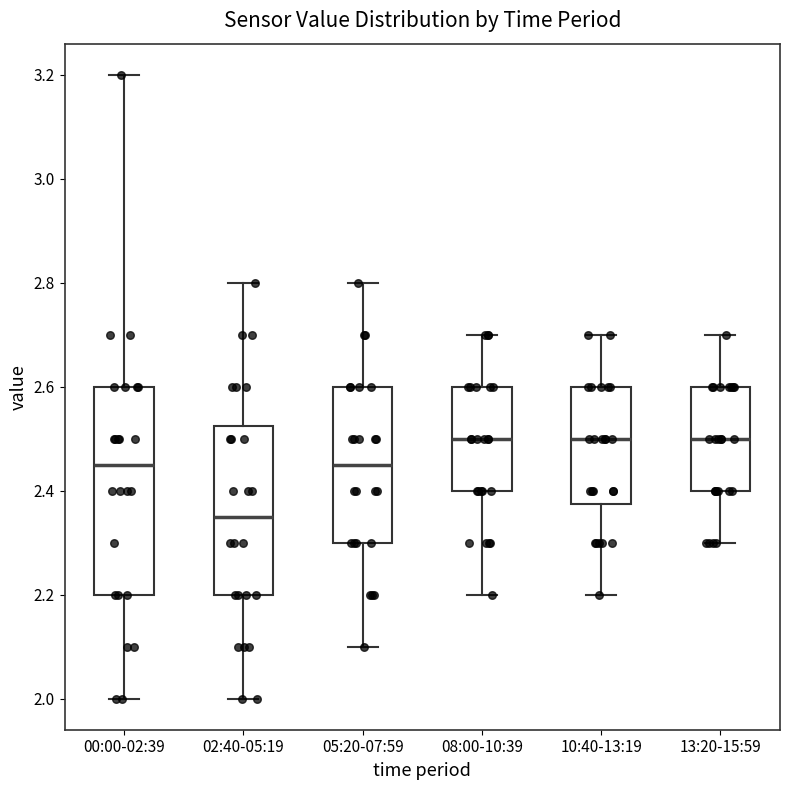

Reading left to right, transcribe this box plot: for each box, give where its median line is, the range the box spans, and where its two whiskers end, as read against the y-axis. The values are not printed on the chart, so give them approximately, as read against the axis.

00:00-02:39: median 2.46, box 2.20 to 2.60, whiskers 2.00 to 3.20
02:40-05:19: median 2.36, box 2.20 to 2.52, whiskers 2.00 to 2.80
05:20-07:59: median 2.46, box 2.30 to 2.60, whiskers 2.10 to 2.80
08:00-10:39: median 2.50, box 2.40 to 2.60, whiskers 2.20 to 2.70
10:40-13:19: median 2.50, box 2.38 to 2.60, whiskers 2.20 to 2.70
13:20-15:59: median 2.50, box 2.40 to 2.60, whiskers 2.30 to 2.70